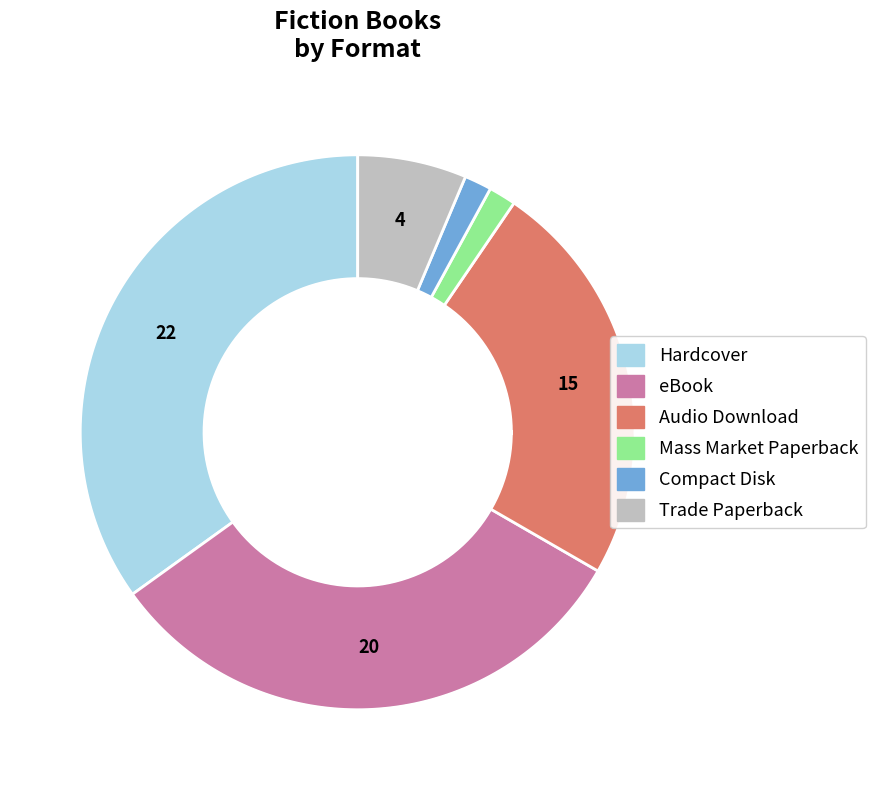

What percentage is the Trade Paperback slice, to the nearest percent?

6%